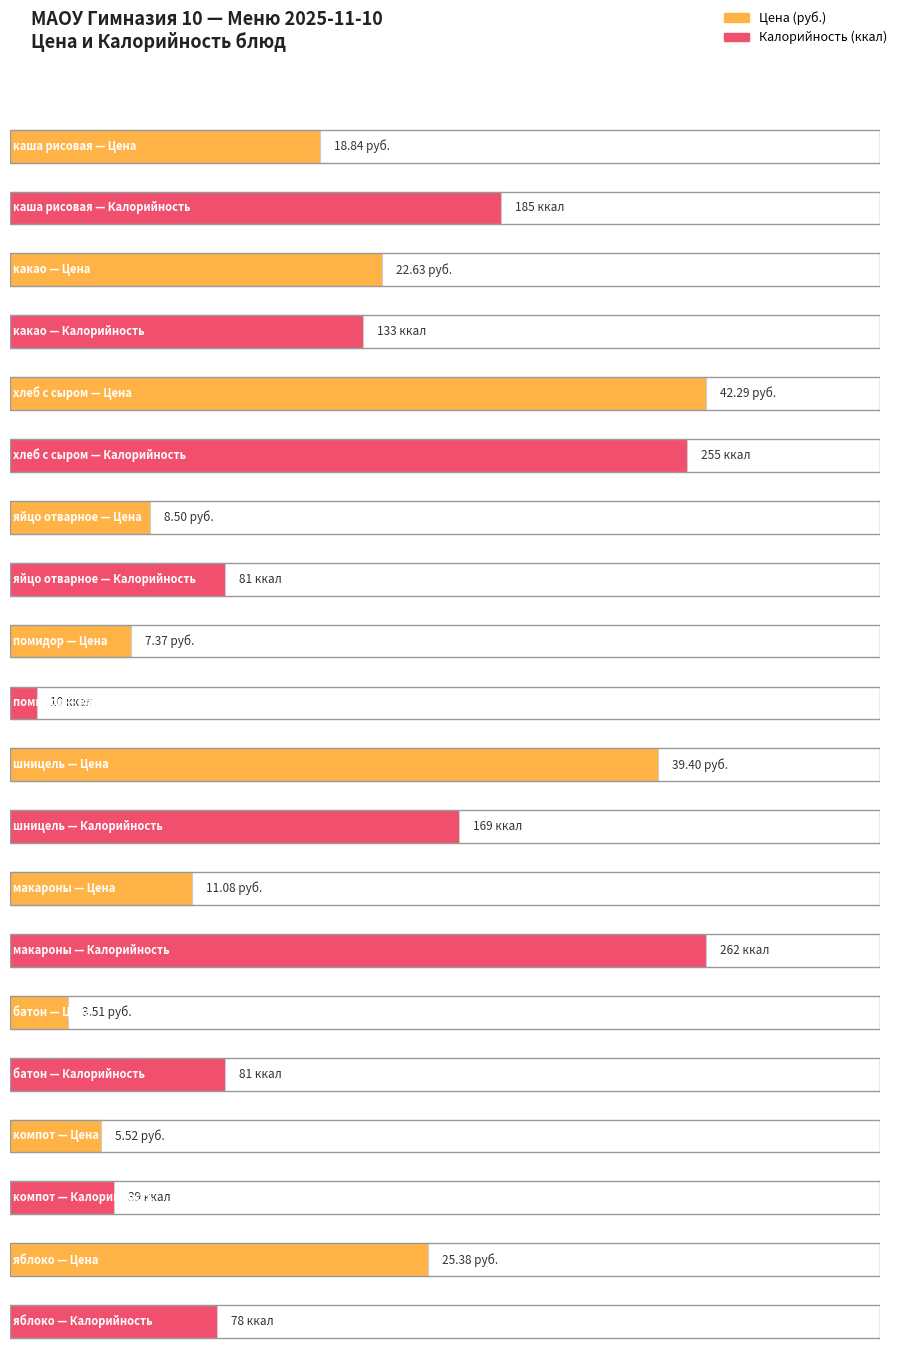

What is the spread (max minus min) of values at помидор?

2.6